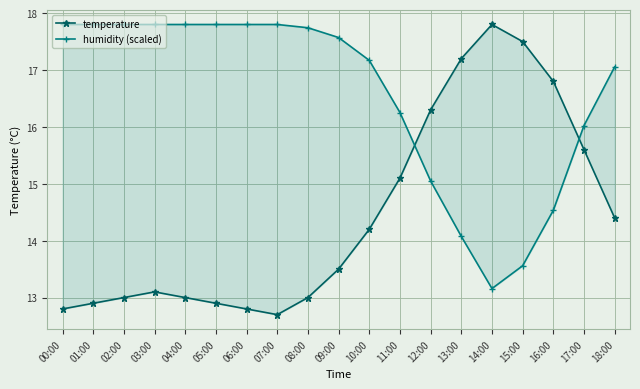

What is the difference between the maximum and minimum values in the temperature series?

5.1